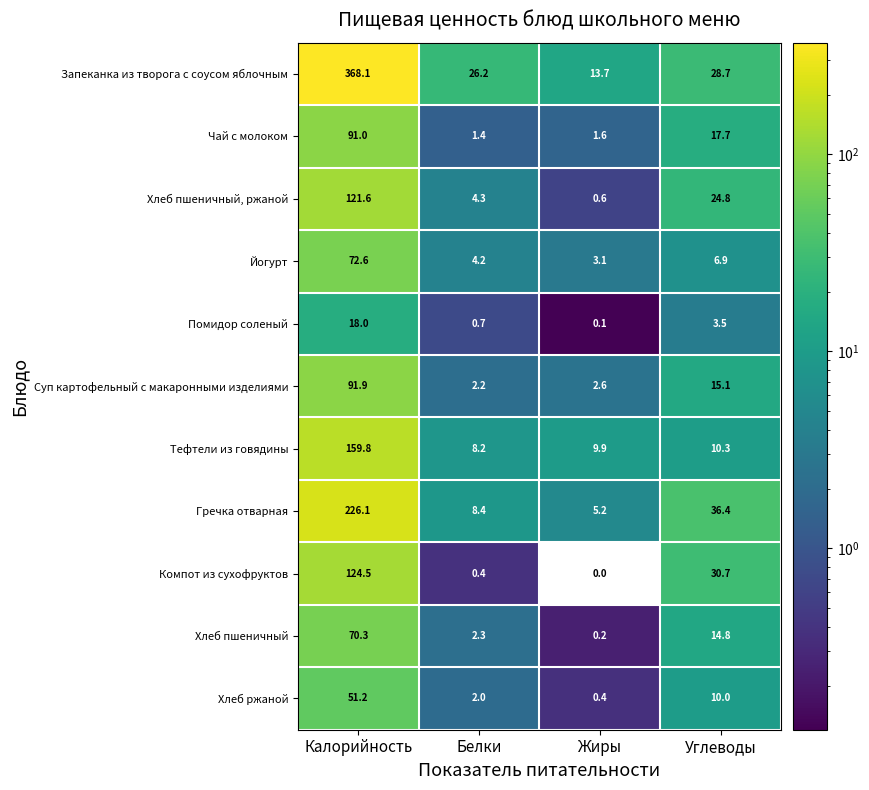

Which series has the largest total across all categories?

Запеканка из творога с соусом яблочным